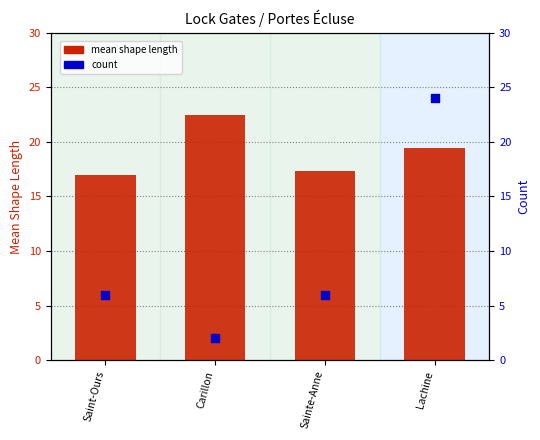

What is the total value across all series at Lachine?

43.5